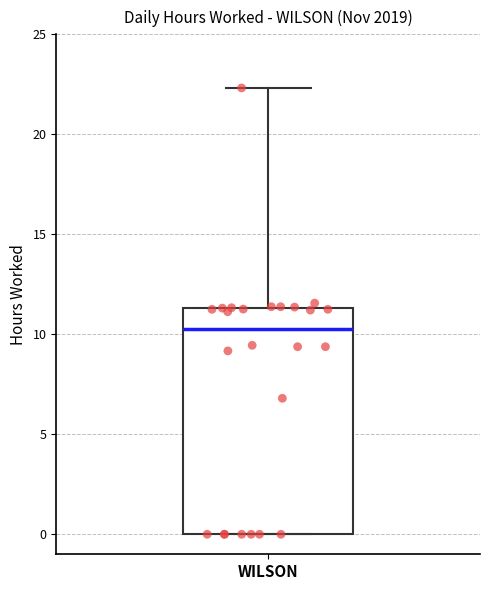

Transcribe this box plot: give where the median line is, the range the box spans, and where the two whiskers end, as read against the y-axis. The values are not printed on the chart, so give them approximately, as read against the axis.

median 10.5, box 0.0 to 11.5, whiskers 0.0 to 22.5